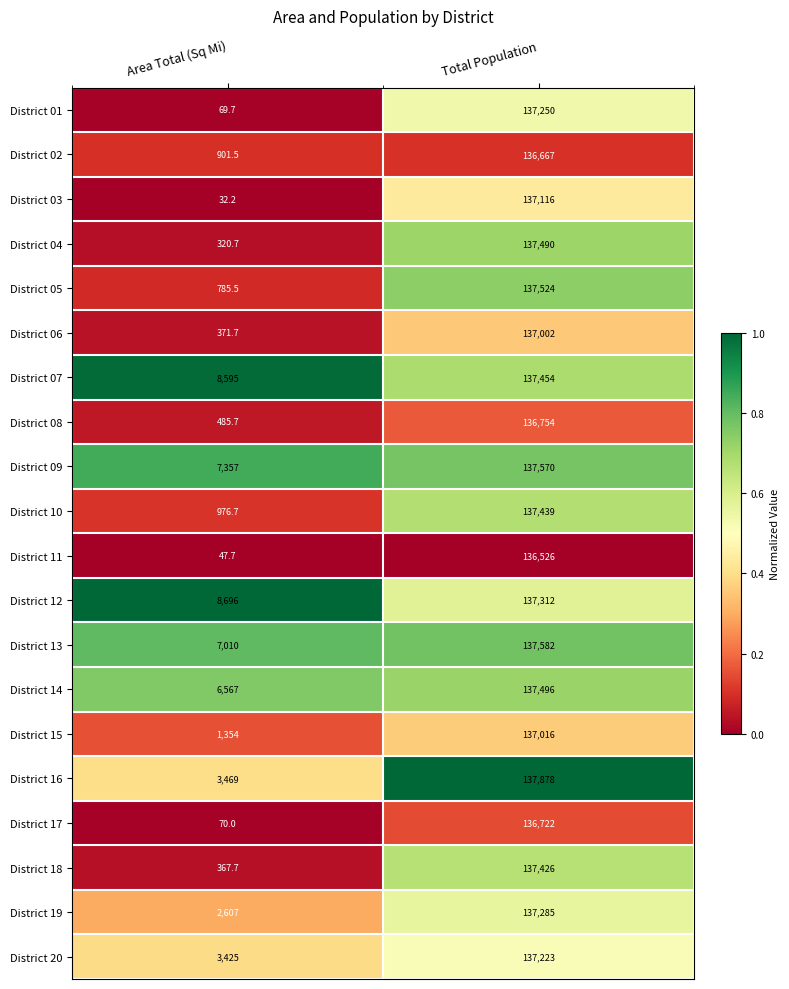

Which series changed the most between Area Total (Sq Mi) and Total Population?

District 01